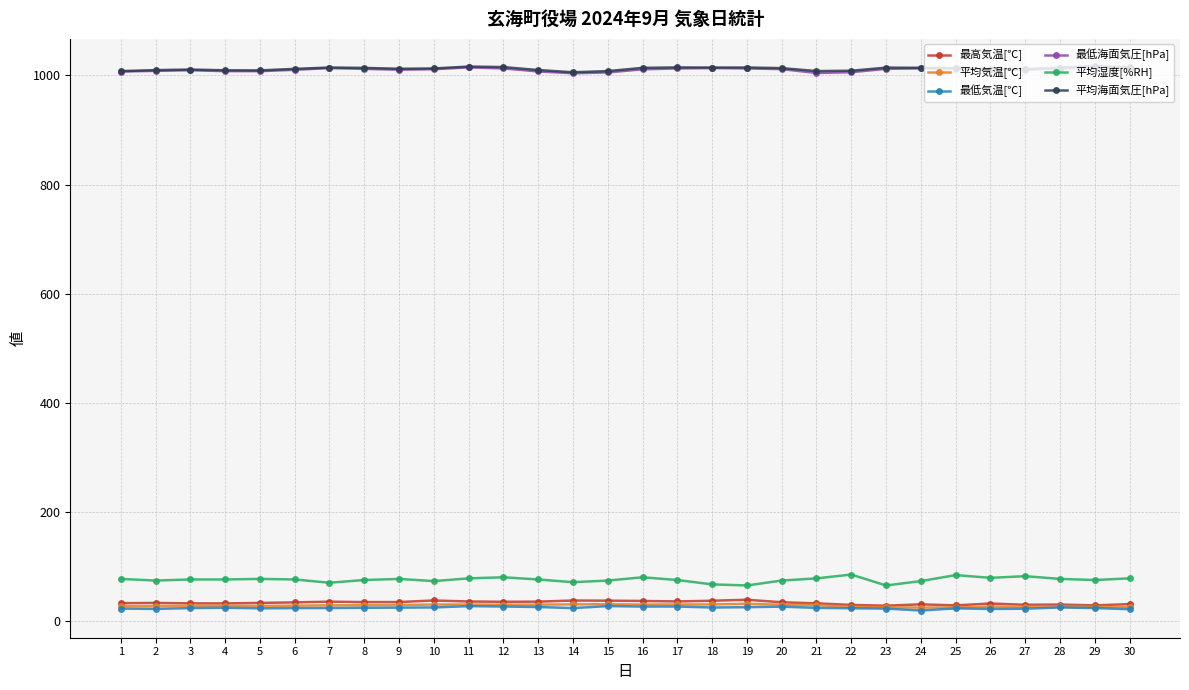

At how many categories does at least one series exceed 905?

30